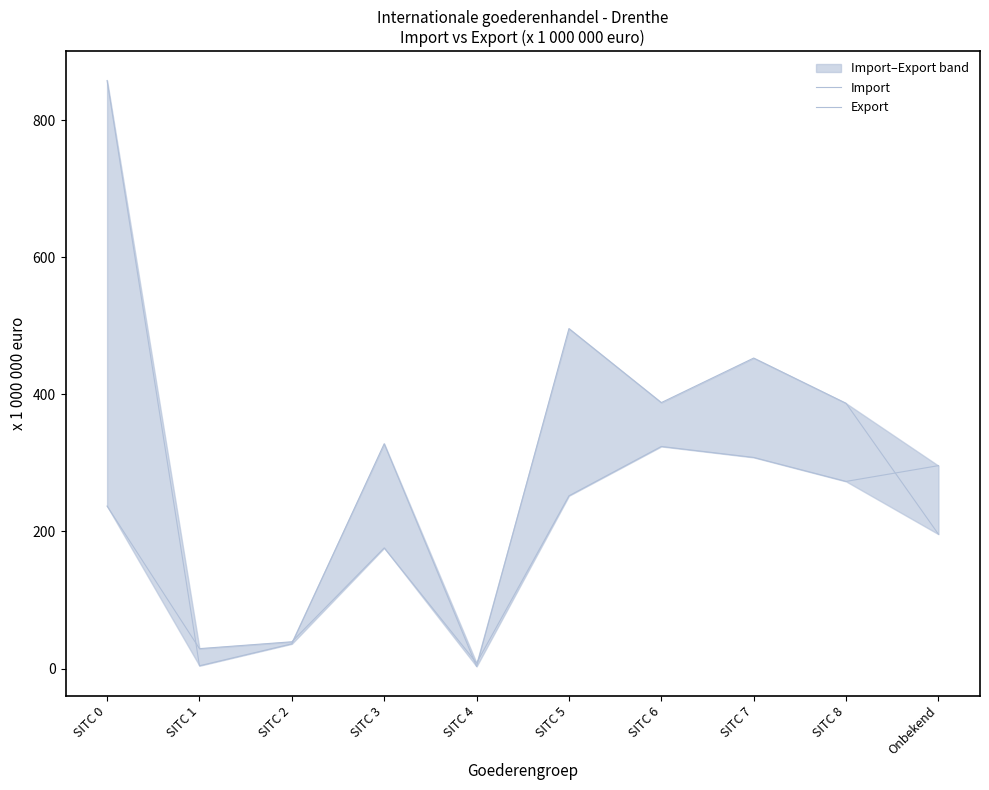

How many categories are shown in the chart?

10